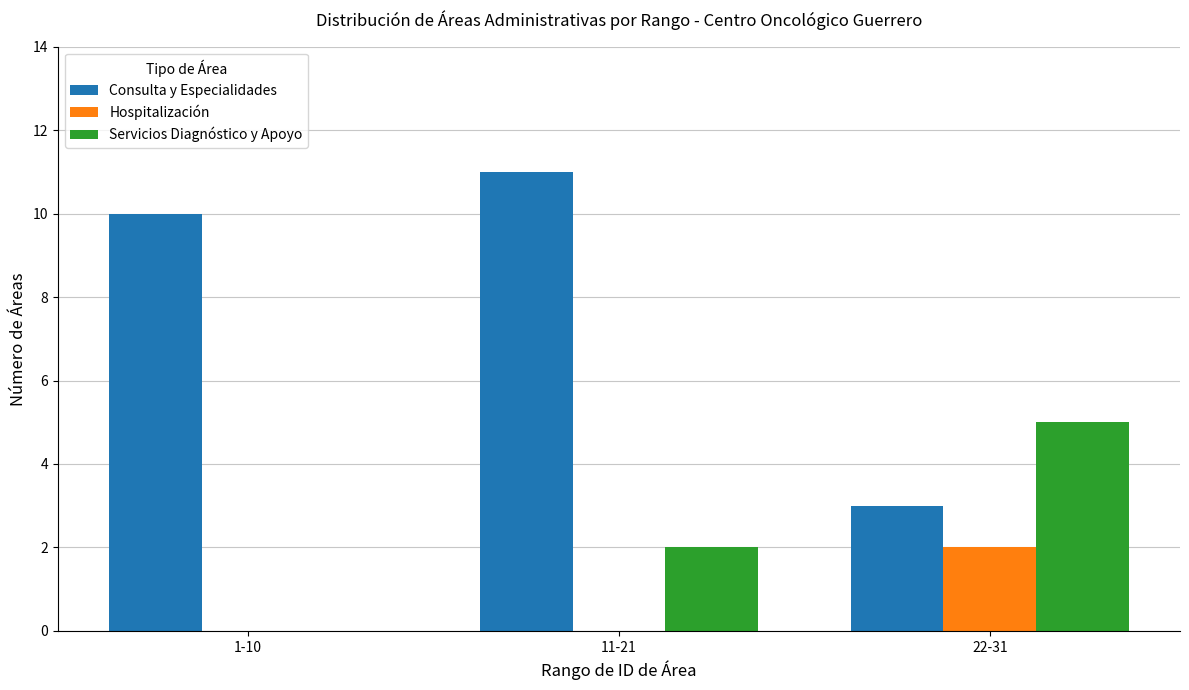

Reading left to right, extract all data points from this chart.

Consulta y Especialidades: 1-10=10	11-21=11	22-31=3
Hospitalización: 1-10=0	11-21=0	22-31=2
Servicios Diagnóstico y Apoyo: 1-10=0	11-21=2	22-31=5